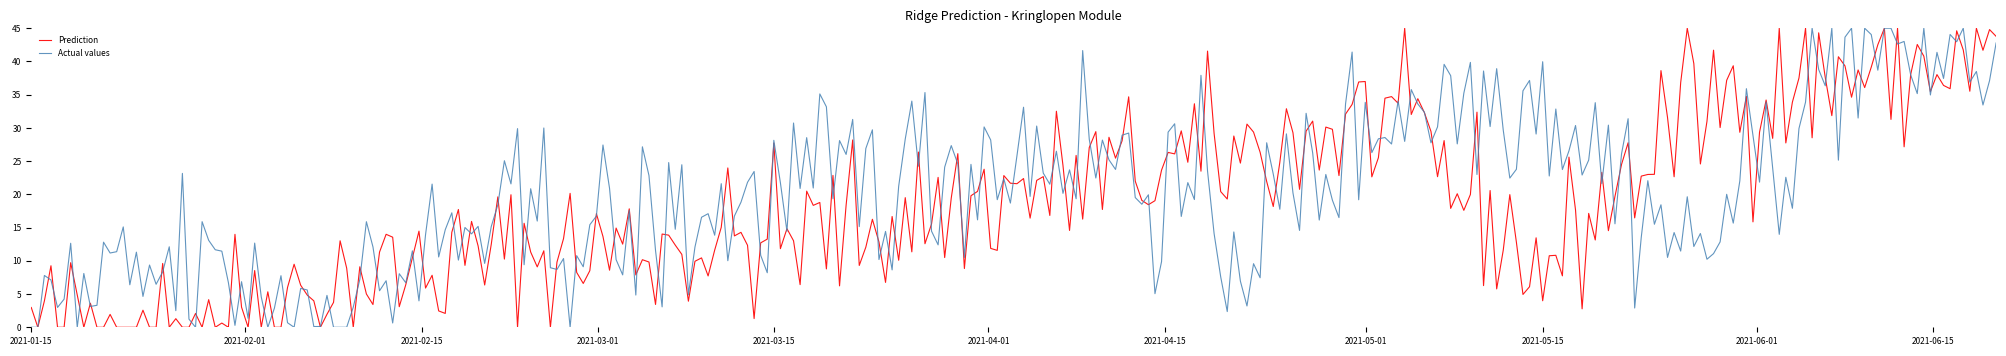

What is the highest value of the Actual values series?

45.0